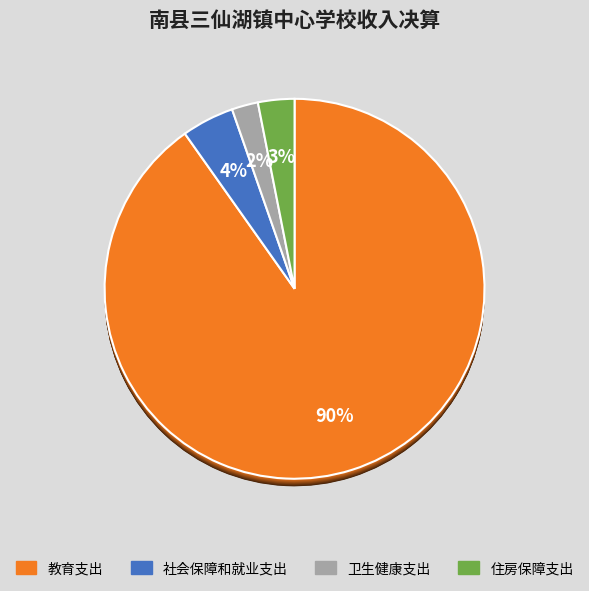

Which slice is the largest?

教育支出